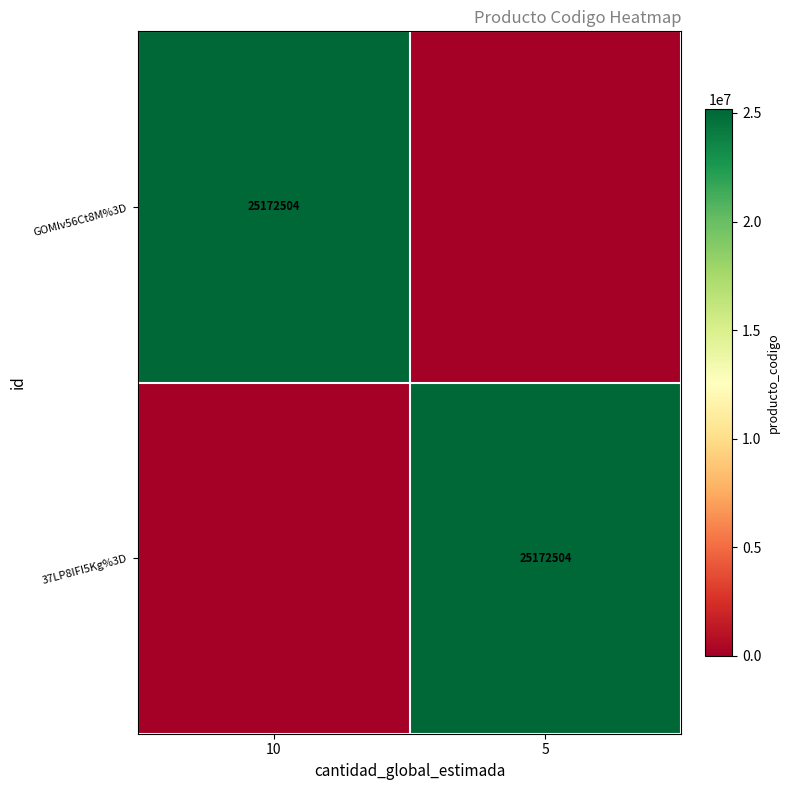

Is it true that 37LP8IFI5Kg%3D equals 36502573 at 5?

False